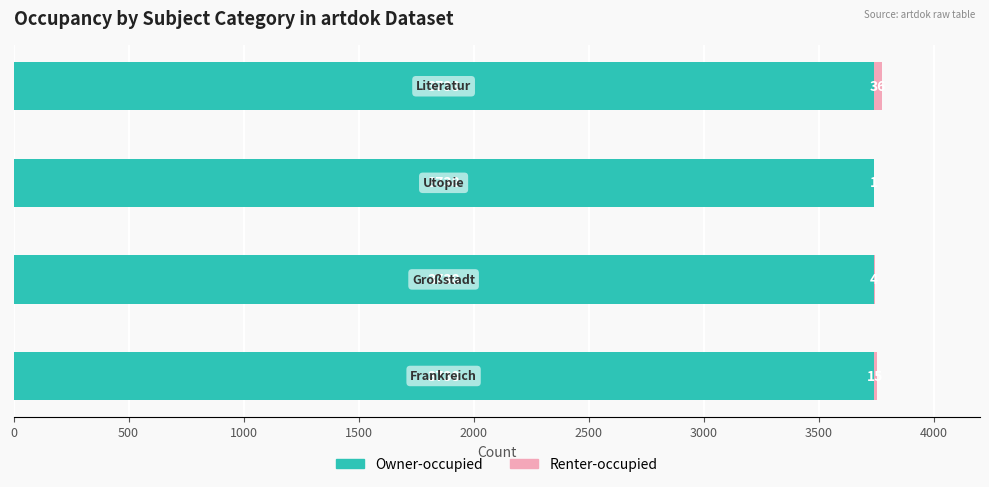

What is the highest value of the Owner-occupied series?

3738